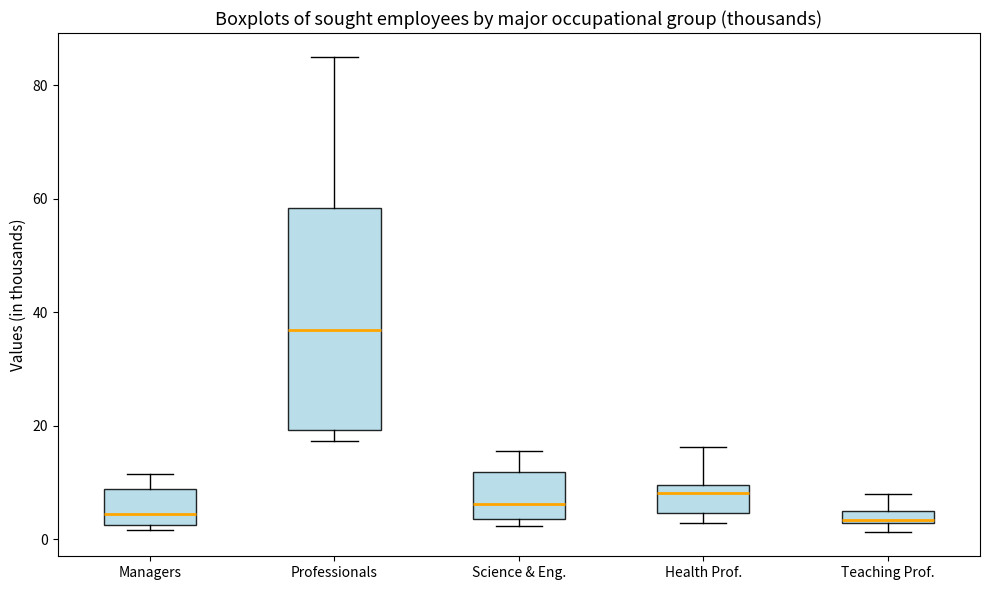

Where does the upper whisker of the box for Science & Eng. end on the y-axis? The values are not printed on the chart, so give them approximately, as read against the axis.

16